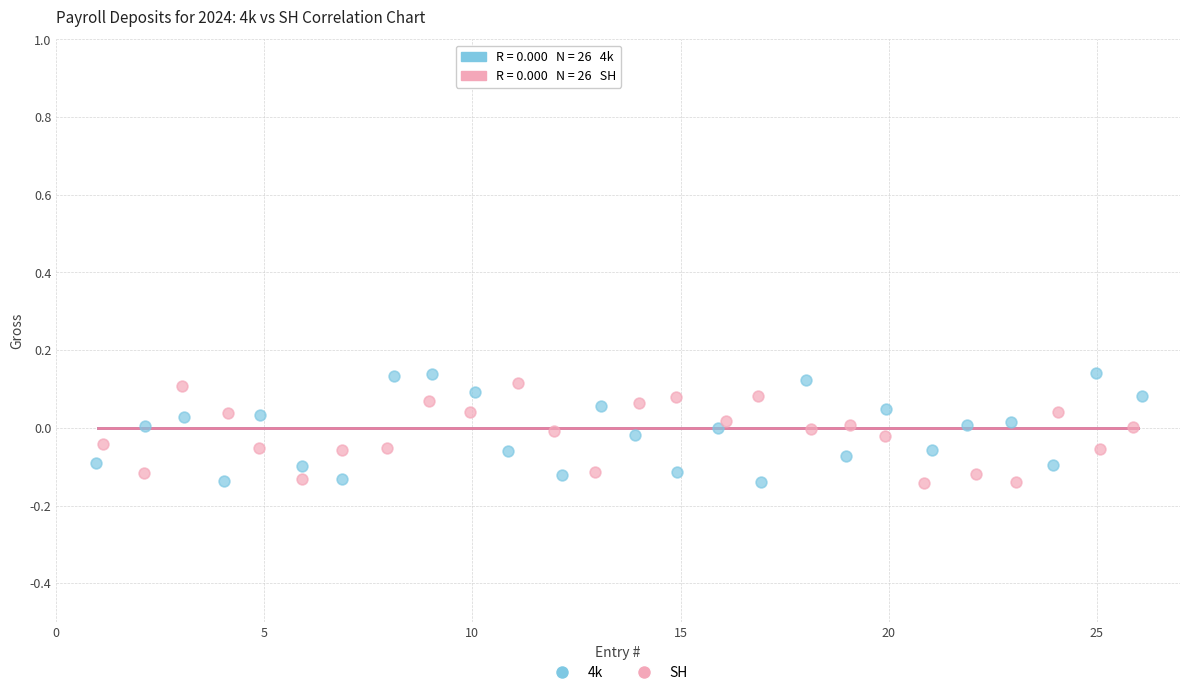

Which series has the widest spread of Y values?

4k